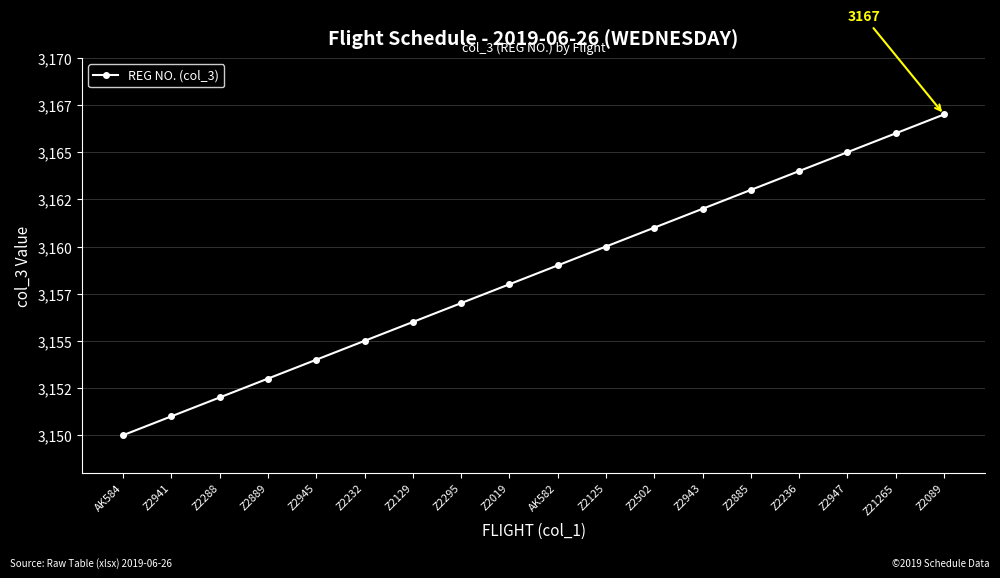

The chart shows a value of 4348 at Z2089. True or false?

False